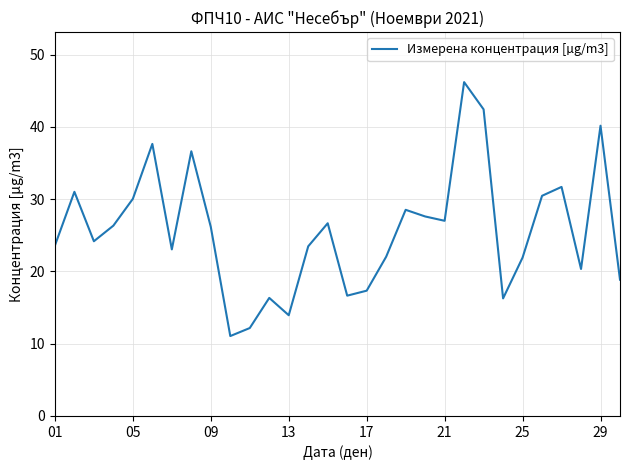

What is the minimum value shown in the chart?

11.1